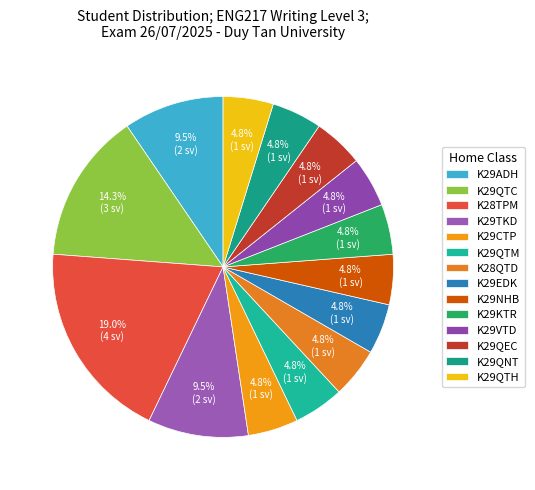

What is the largest slice in the pie chart?

K28TPM